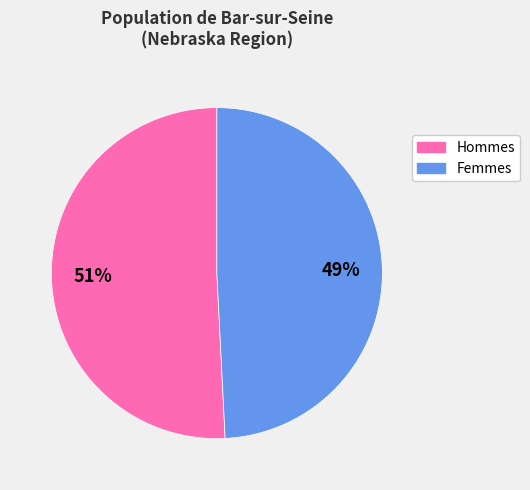

Does any single category account for the majority?

Yes